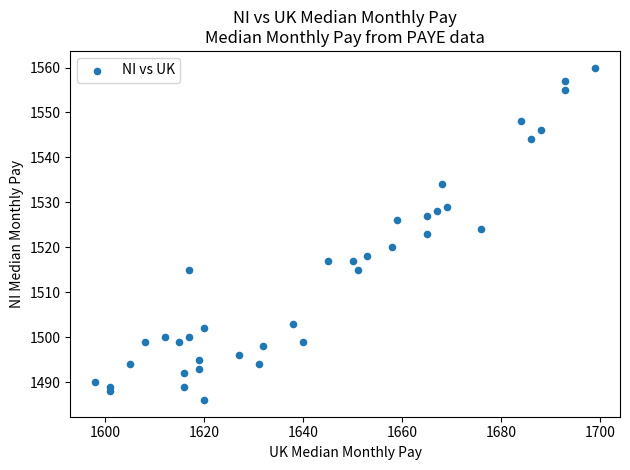

What is the range of Y values (max minus min)?

74